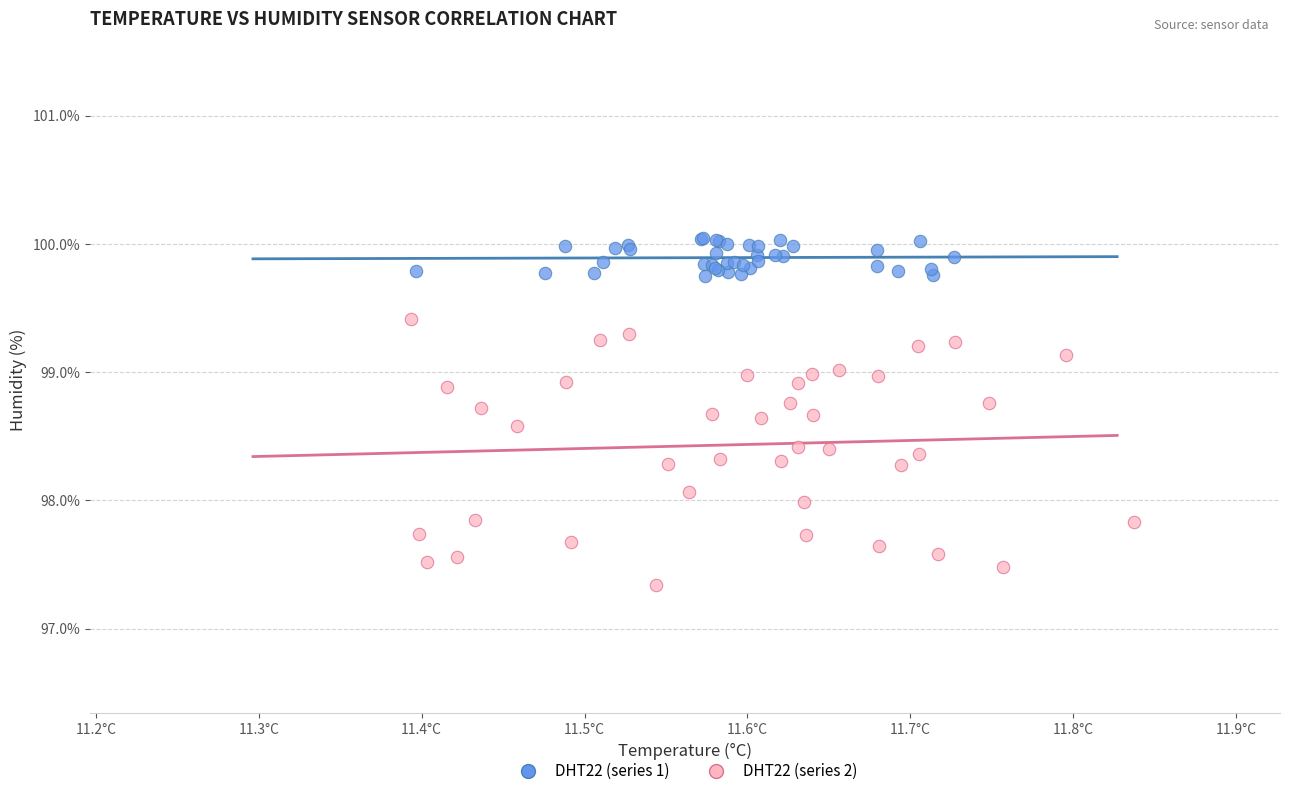

Which series has the widest spread of Y values?

DHT22 (series 2)